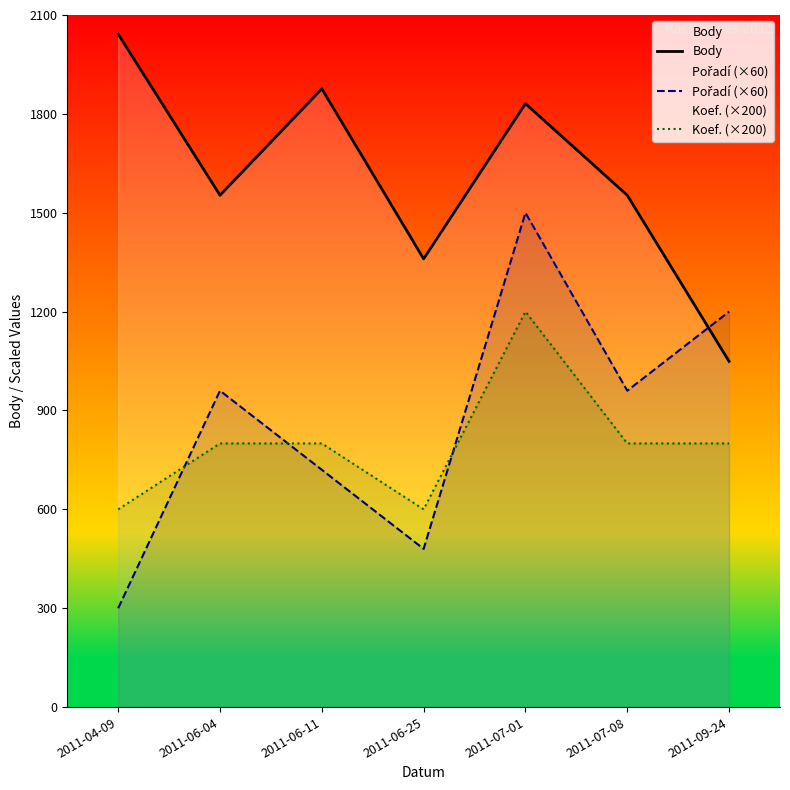

What is the highest value of the Pořadí (×60) series?

1500